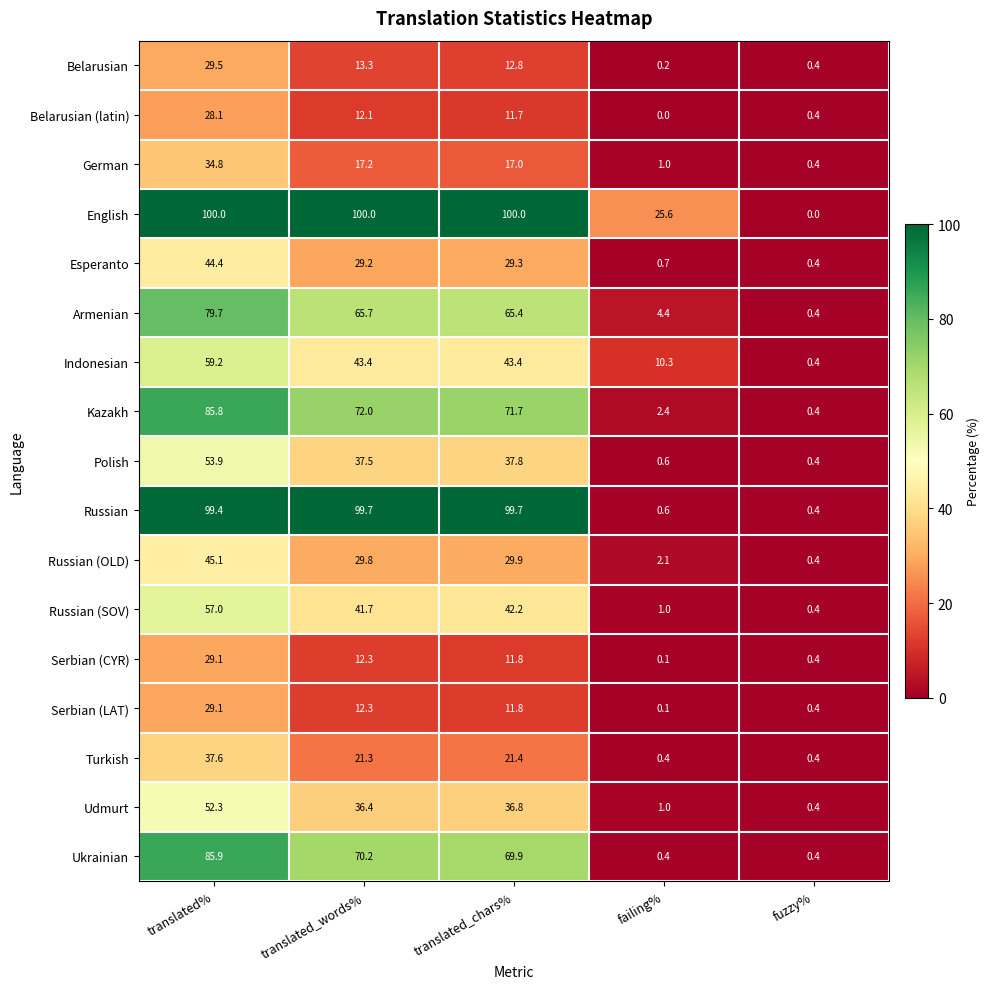

Between translated% and fuzzy%, which series saw the biggest shift?

English